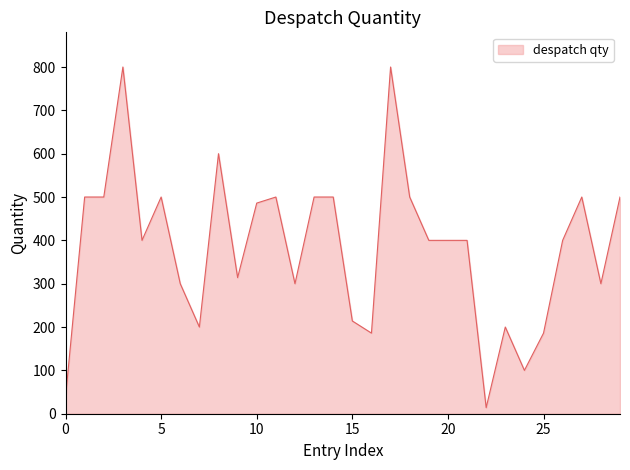

What is the difference between the maximum and minimum values?

786